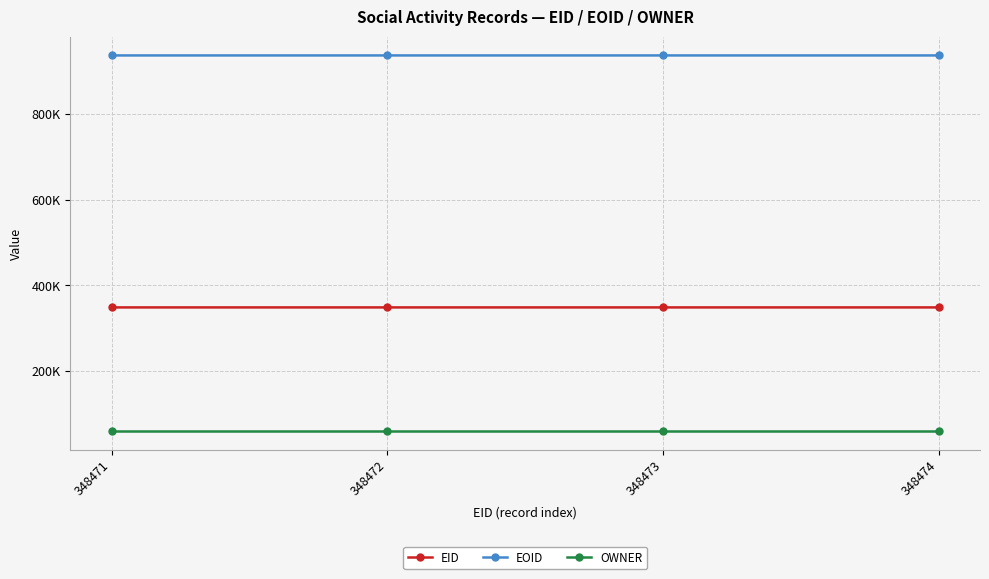

What are all the series names shown in the legend?

EID, EOID, OWNER